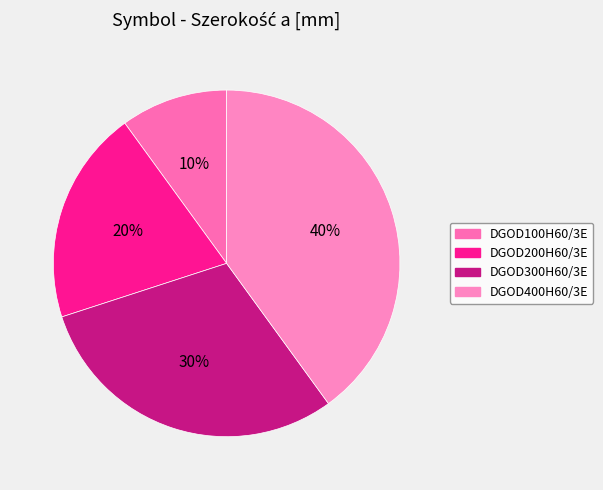

To the nearest percent, what percentage of the pie is DGOD400H60/3E?

40%